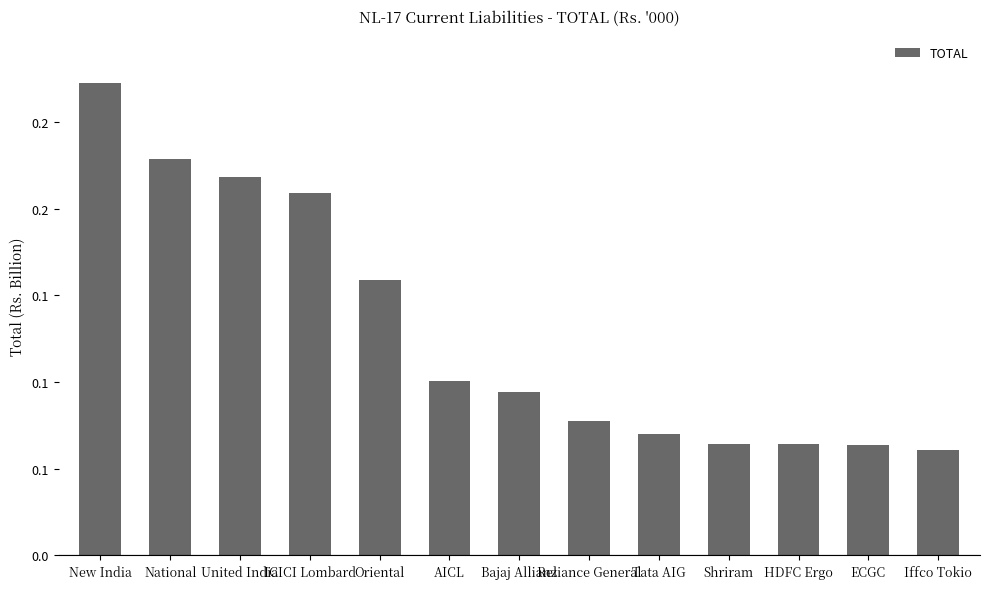

Are the bars horizontal?

No